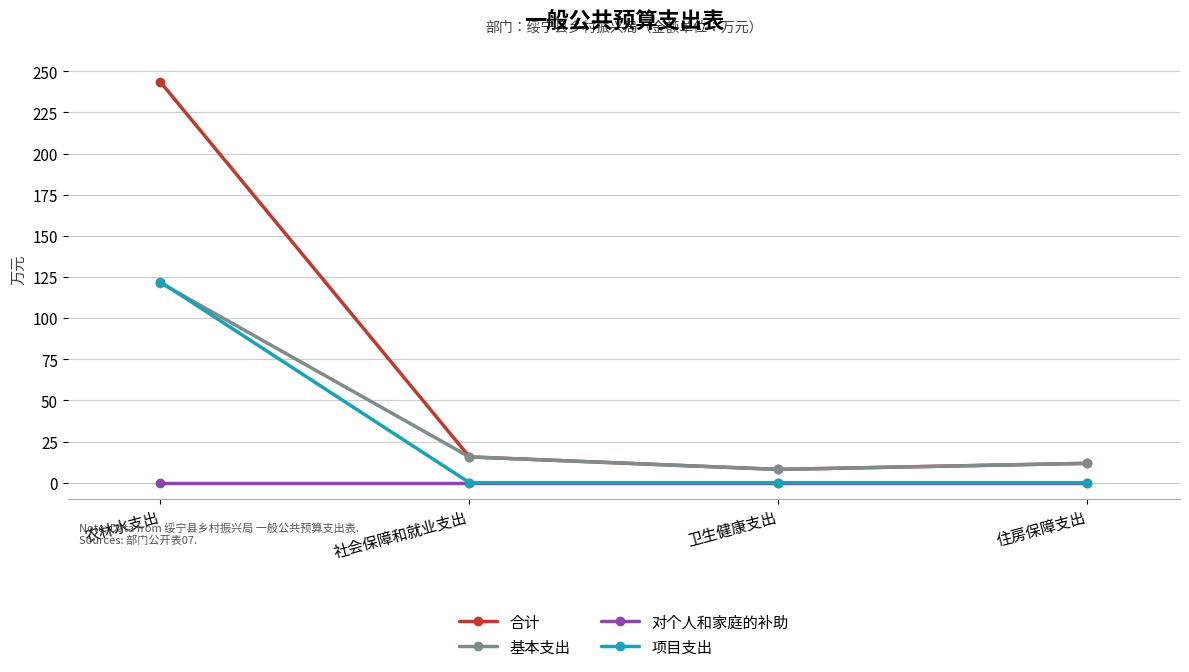

Where is the first local minimum for 合计?

卫生健康支出